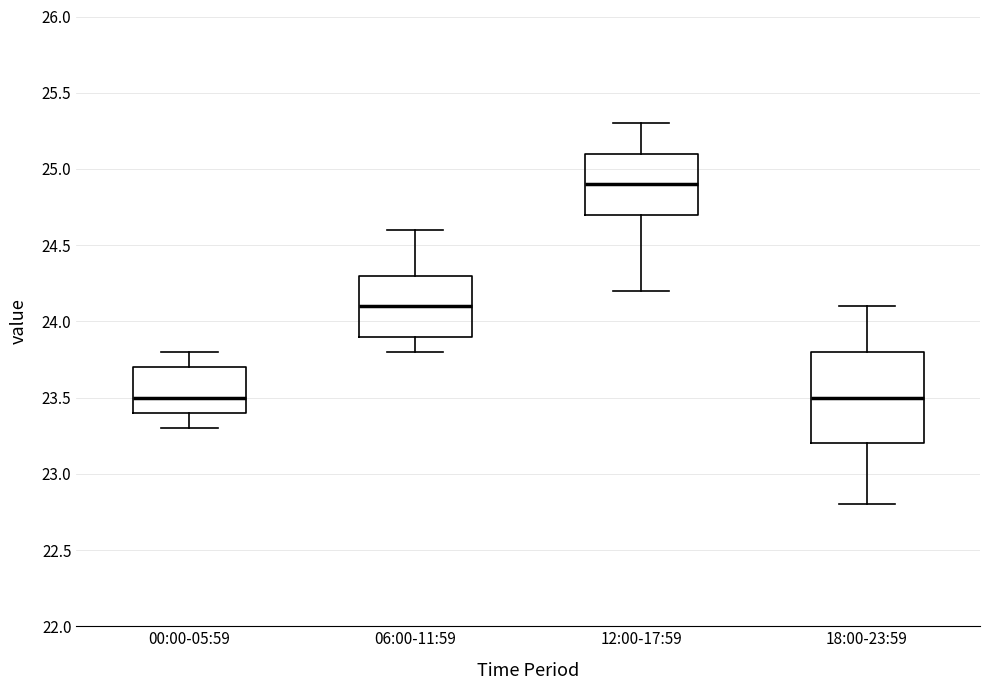

Which box is the tallest, from its lower edge to its upper edge?

18:00-23:59